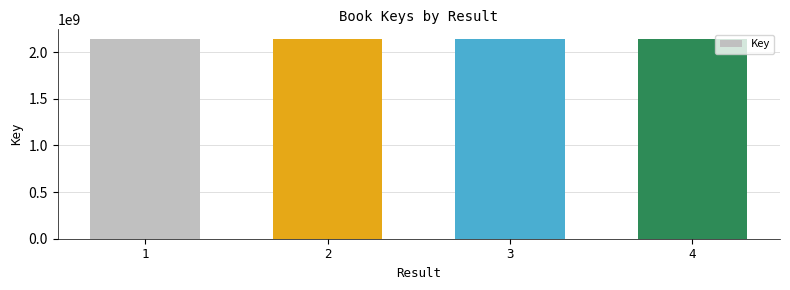

What is the smallest value displayed?

2137653695